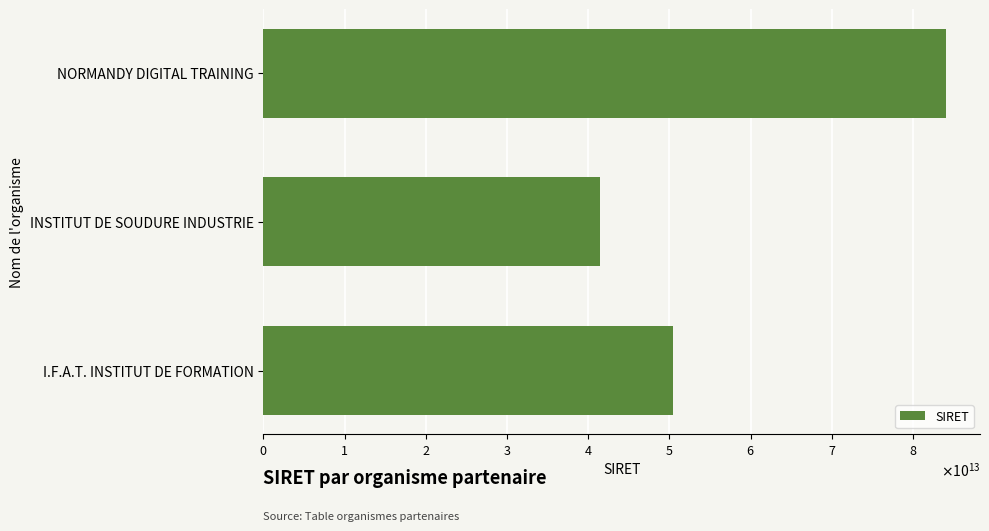

Does the chart contain any negative values?

No